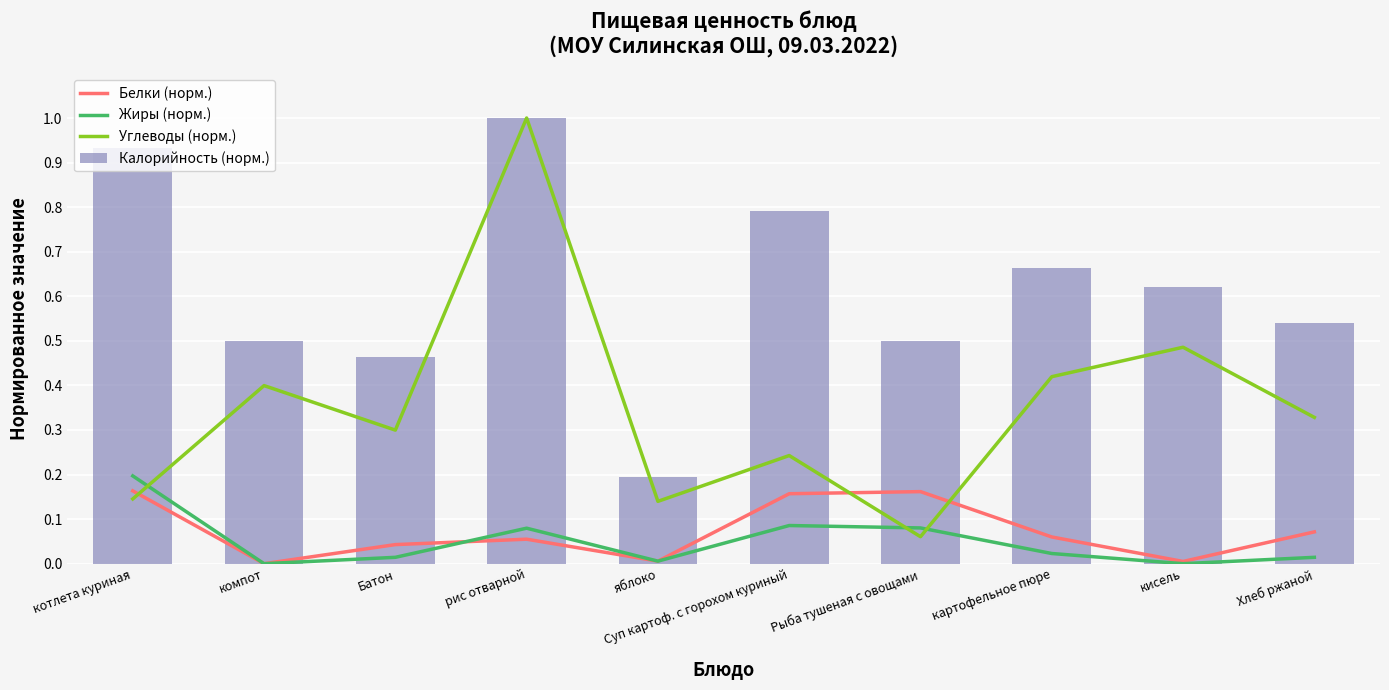

Reading left to right, transcribe all the data shown in this chart.

Белки (норм.): котлета куриная=0.2	компот=0.0	Батон=0.0	рис отварной=0.1	яблоко=0.0	Суп картоф. с горохом куриный=0.2	Рыба тушеная с овощами=0.2	картофельное пюре=0.1	кисель=0.0	Хлеб ржаной=0.1
Жиры (норм.): котлета куриная=0.2	компот=0.0	Батон=0.0	рис отварной=0.1	яблоко=0.0	Суп картоф. с горохом куриный=0.1	Рыба тушеная с овощами=0.1	картофельное пюре=0.0	кисель=0.0	Хлеб ржаной=0.0
Углеводы (норм.): котлета куриная=0.1	компот=0.4	Батон=0.3	рис отварной=1.0	яблоко=0.1	Суп картоф. с горохом куриный=0.2	Рыба тушеная с овощами=0.1	картофельное пюре=0.4	кисель=0.5	Хлеб ржаной=0.3
Калорийность (норм.): котлета куриная=0.9	компот=0.5	Батон=0.5	рис отварной=1.0	яблоко=0.2	Суп картоф. с горохом куриный=0.8	Рыба тушеная с овощами=0.5	картофельное пюре=0.7	кисель=0.6	Хлеб ржаной=0.5